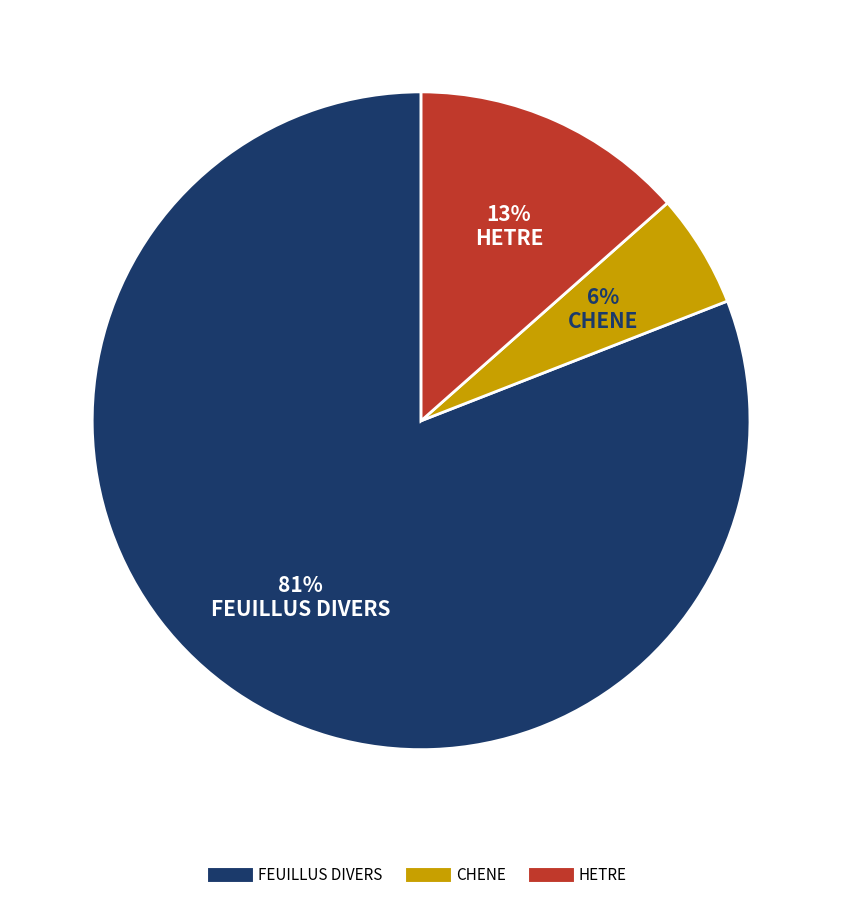

What is the majority slice?

FEUILLUS DIVERS